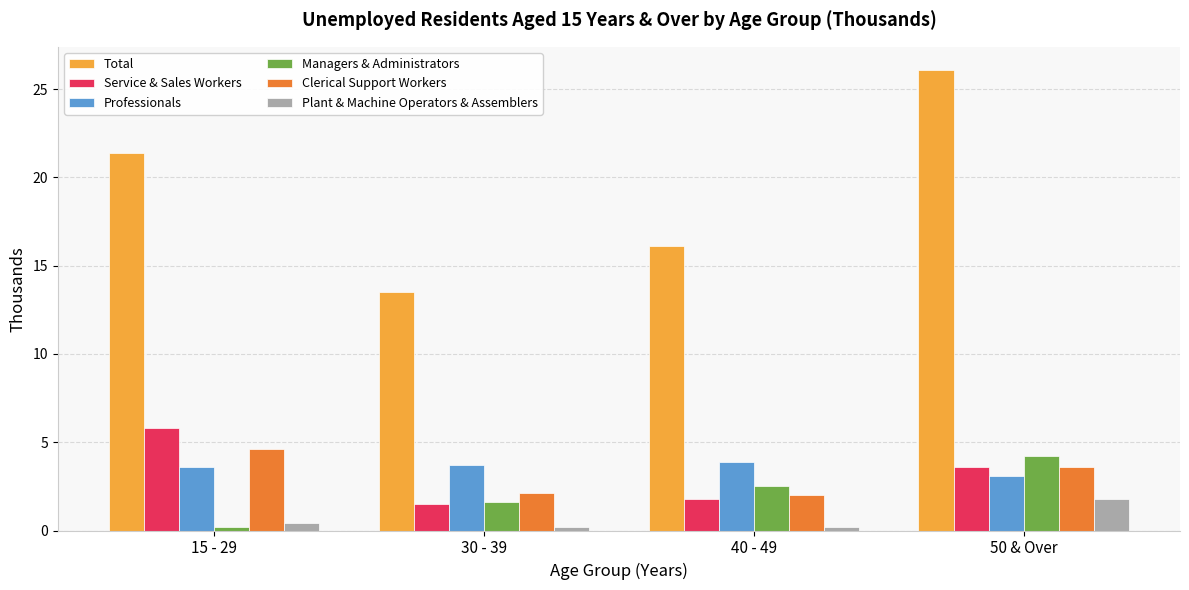

What is the total value across all series at 50 & Over?

42.4